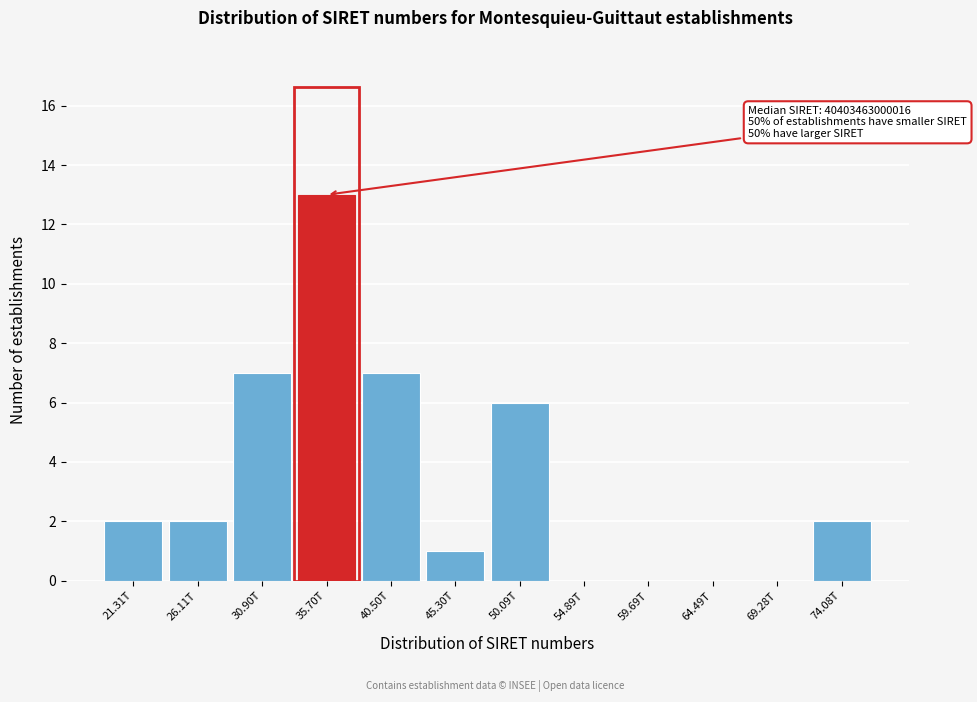

Reading right to left, what are all the values shown in this chart?

74.08T=2	69.28T=0	64.49T=0	59.69T=0	54.89T=0	50.09T=6	45.30T=1	40.50T=7	35.70T=13	30.90T=7	26.11T=2	21.31T=2